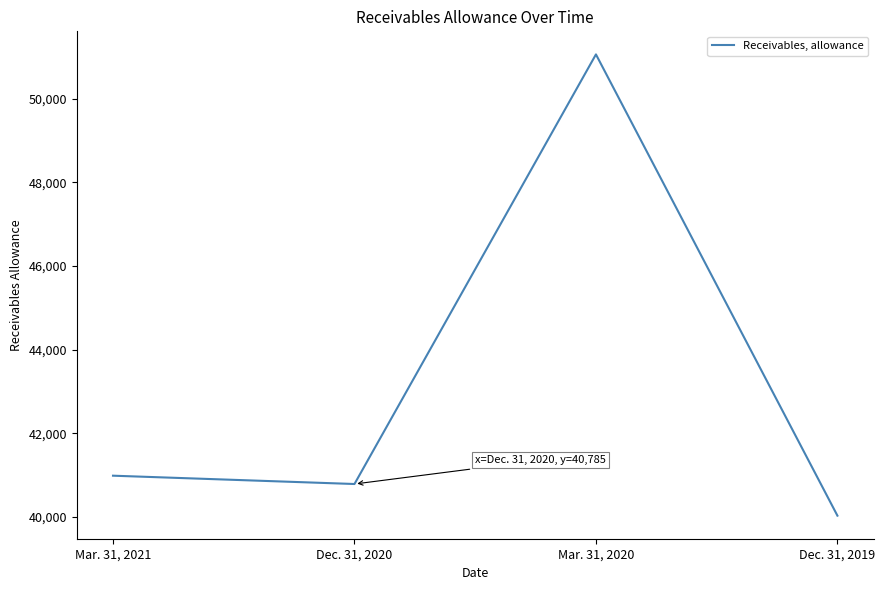

How many lines are shown in the chart?

1